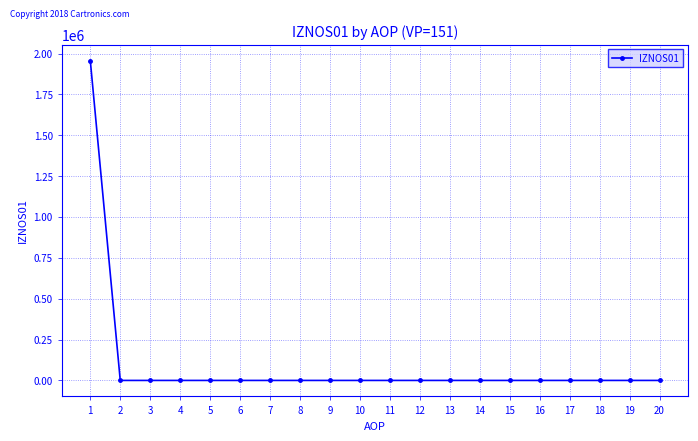

What is the difference between the maximum and minimum values?

1956946.1